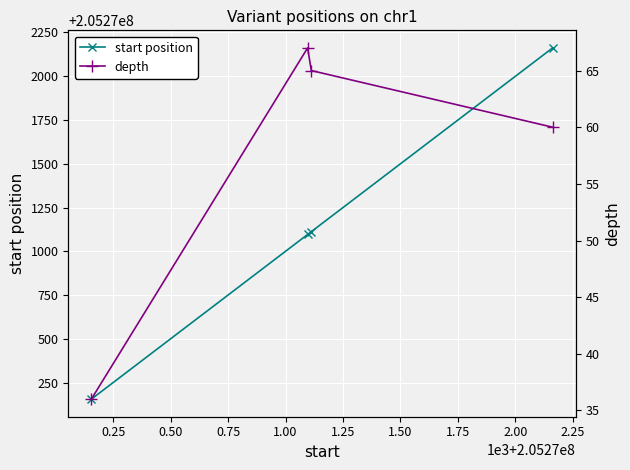

True or false: depth and start position intersect in this chart.

False